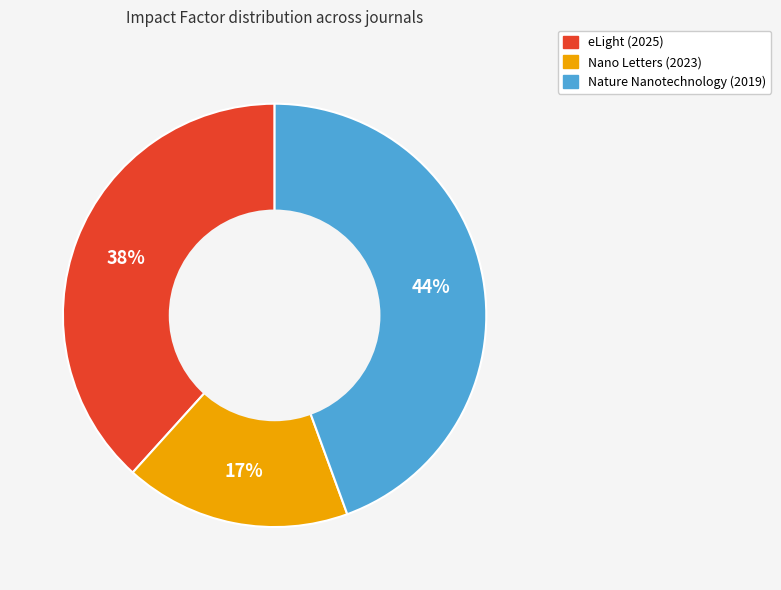

Does Nature Nanotechnology (2019) represent more than half of the total?

No